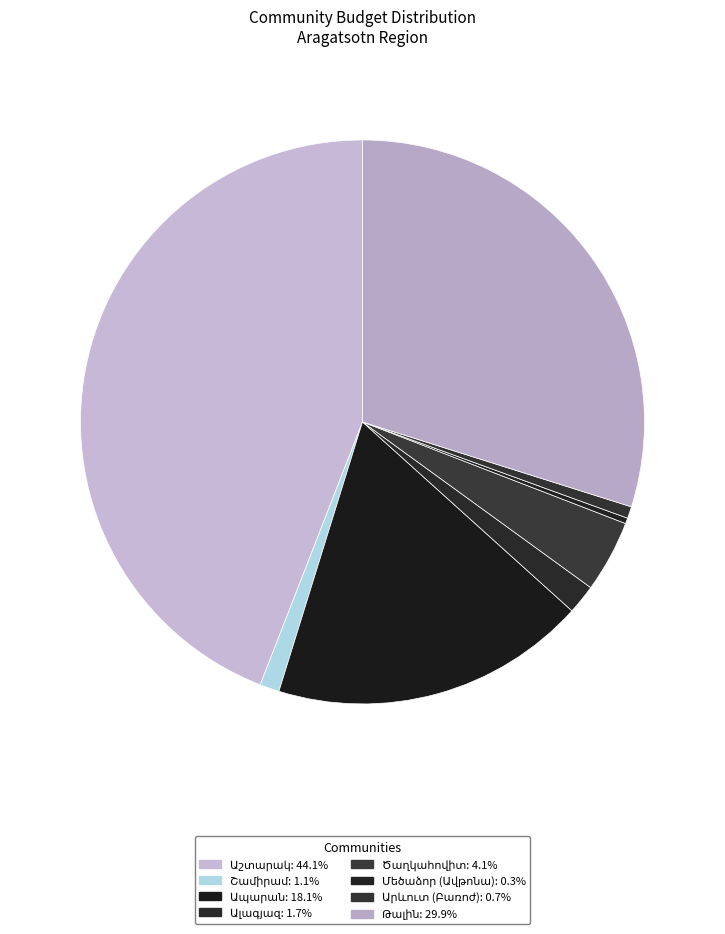

Count the number of slices in the pie.

8